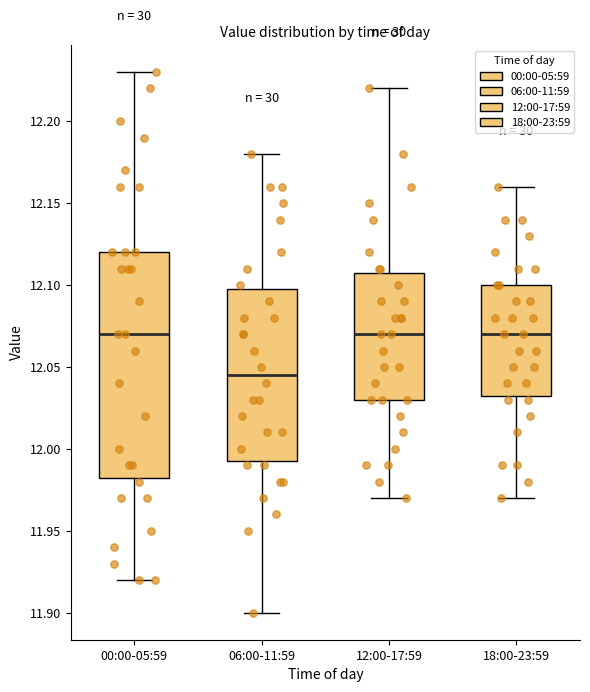

Reading left to right, read every box against the y-axis: the position of its median line, the range the box covers, and the ends of its whiskers. The values are not printed on the chart, so give them approximately, as read against the axis.

00:00-05:59: median 12.070, box 11.985 to 12.120, whiskers 11.920 to 12.230
06:00-11:59: median 12.045, box 11.995 to 12.100, whiskers 11.900 to 12.180
12:00-17:59: median 12.070, box 12.030 to 12.110, whiskers 11.970 to 12.220
18:00-23:59: median 12.070, box 12.035 to 12.100, whiskers 11.970 to 12.160